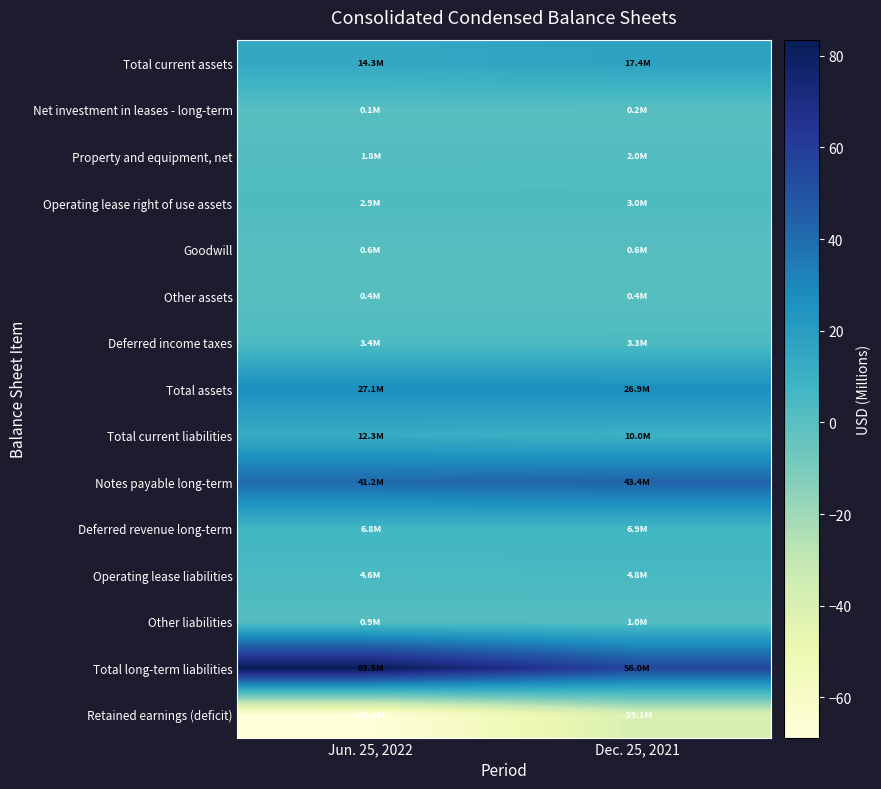

Count the number of data series in this chart.

15